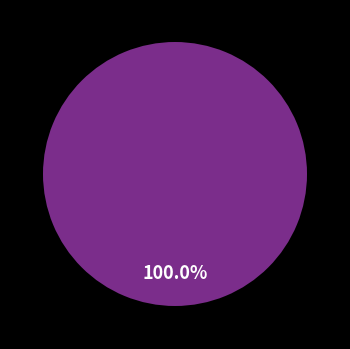

Rank the categories by value from lowest to highest.

Burzalová Hana, Hačundová Ema